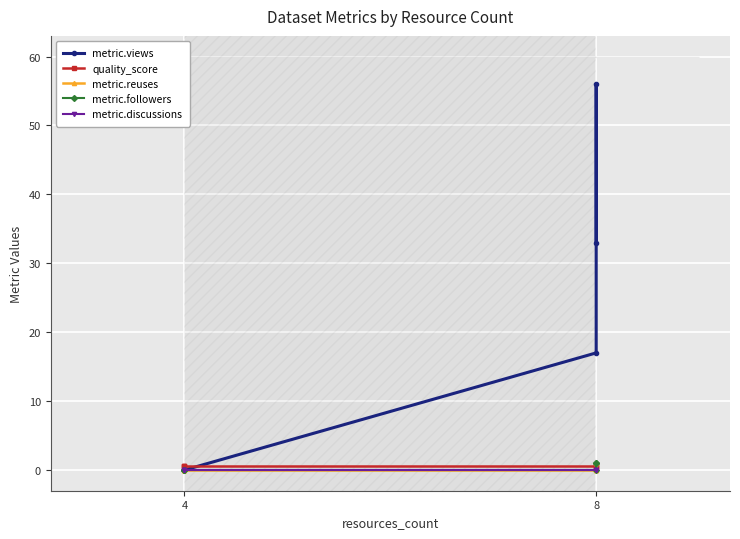

True or false: metric.discussions has a value of 0.0 at 4.

True